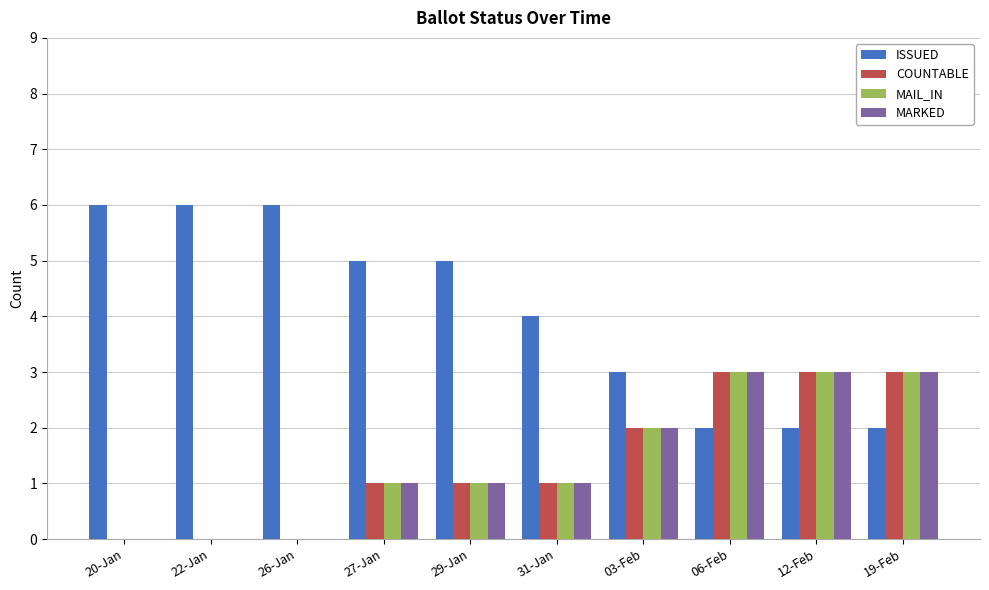

Is the value of MARKED at 03-Feb greater than the value of MAIL_IN at 12-Feb?

No